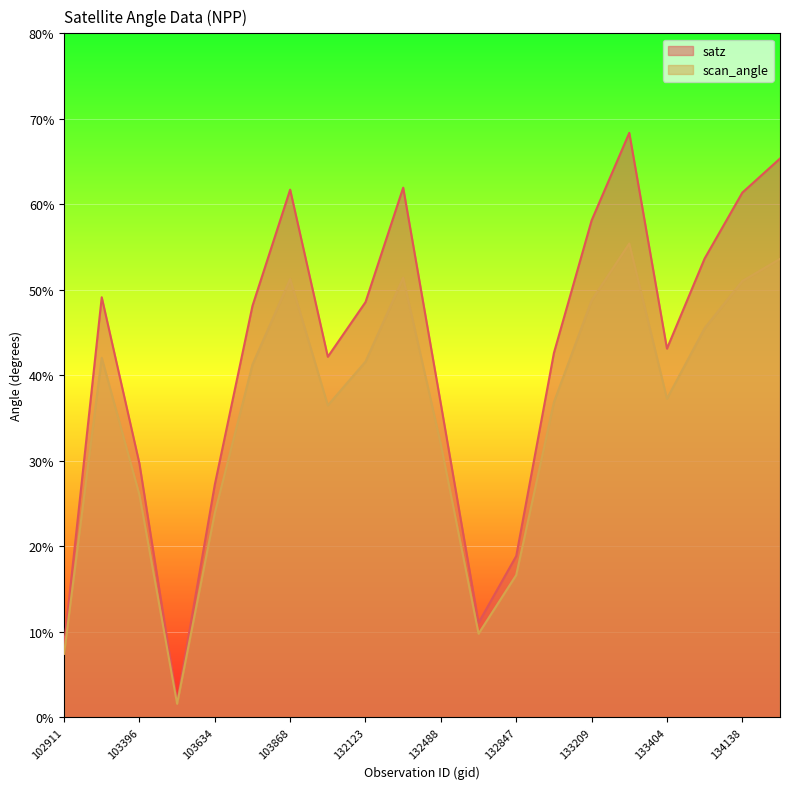

Rank the categories by satz value from lowest to highest.

103515, 102911, 132669, 132847, 103634, 103396, 132488, 104346, 133027, 133404, 103752, 132123, 103278, 134124, 133209, 134138, 103868, 132296, 134308, 133392